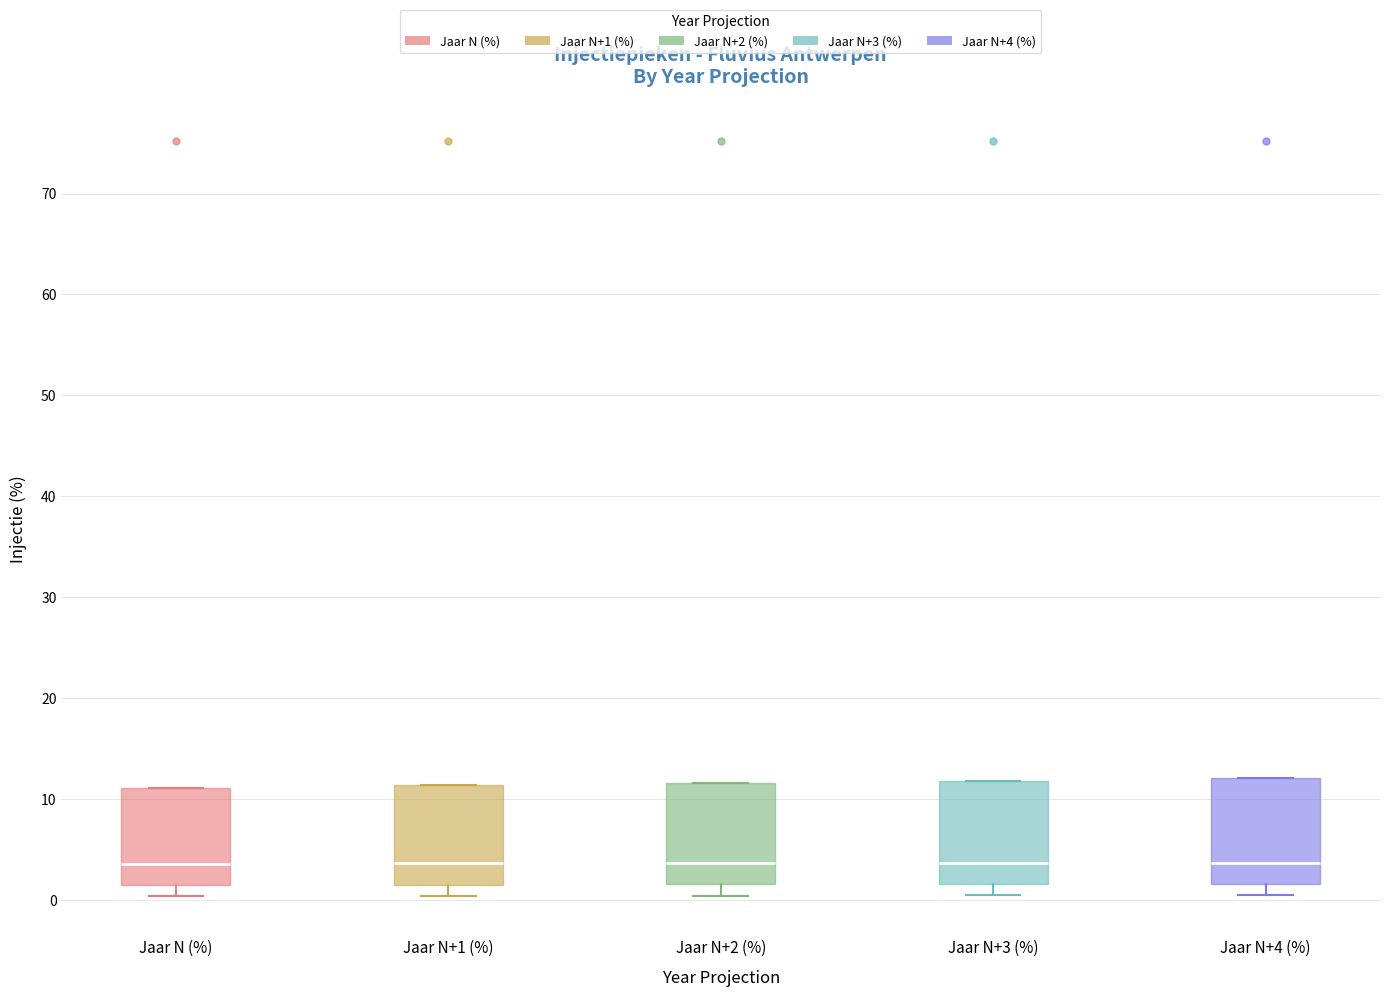

Reading left to right, transcribe this box plot: for each box, give where its median line is, the range the box spans, and where its two whiskers end, as read against the y-axis. The values are not printed on the chart, so give them approximately, as read against the axis.

Jaar N (%): median 4, box 1 to 11, whiskers 0 to 11
Jaar N+1 (%): median 4, box 2 to 11, whiskers 0 to 11
Jaar N+2 (%): median 4, box 2 to 12, whiskers 0 to 12
Jaar N+3 (%): median 4, box 2 to 12, whiskers 0 to 12
Jaar N+4 (%): median 4, box 2 to 12, whiskers 1 to 12